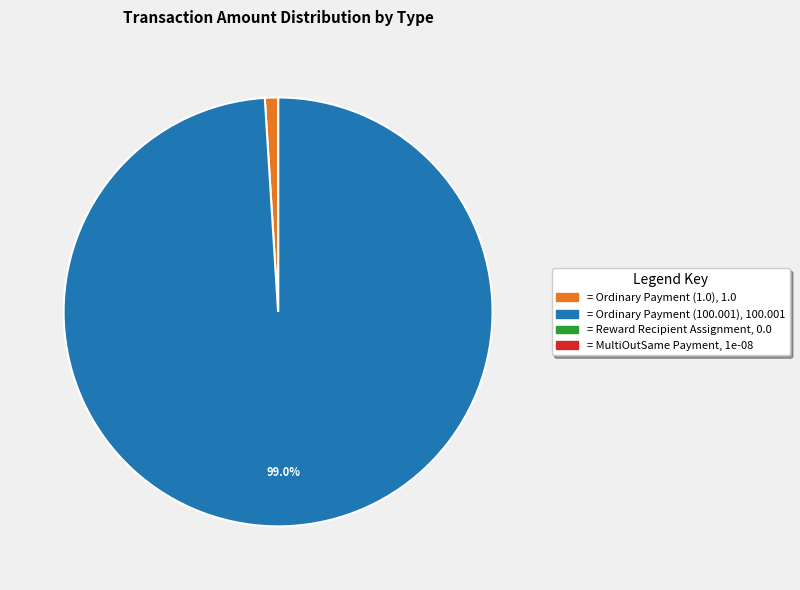

Does any single category account for the majority?

Yes